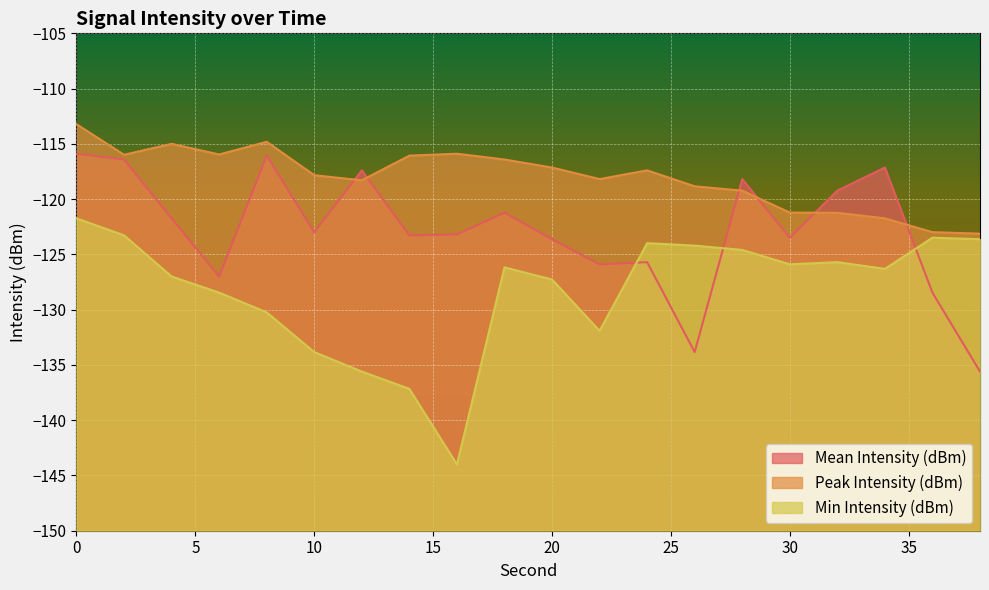

Which series has the largest range (max minus min)?

Min Intensity (dBm)